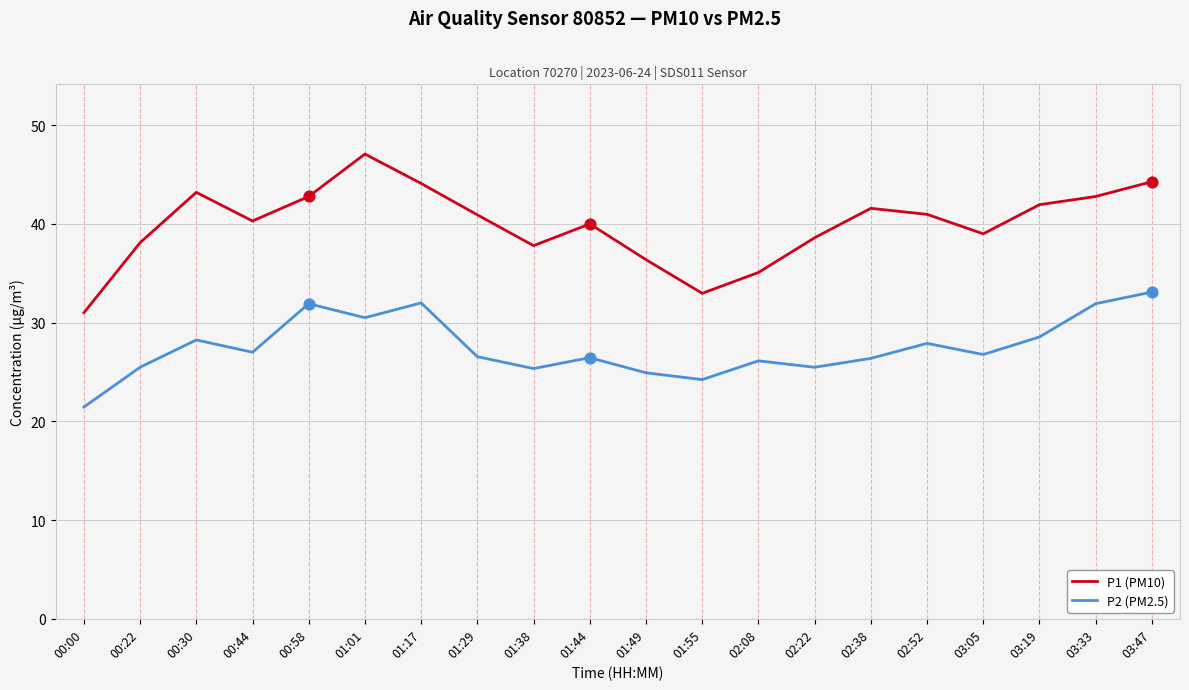

Which series has the widest spread of values?

P1 (PM10)